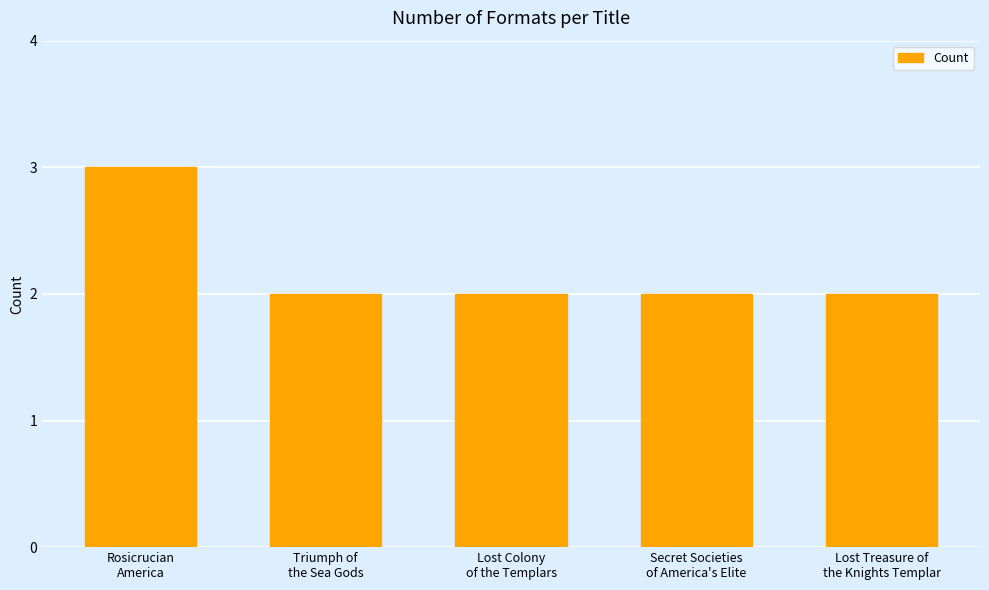

What is the difference between the maximum and second lowest values?

1